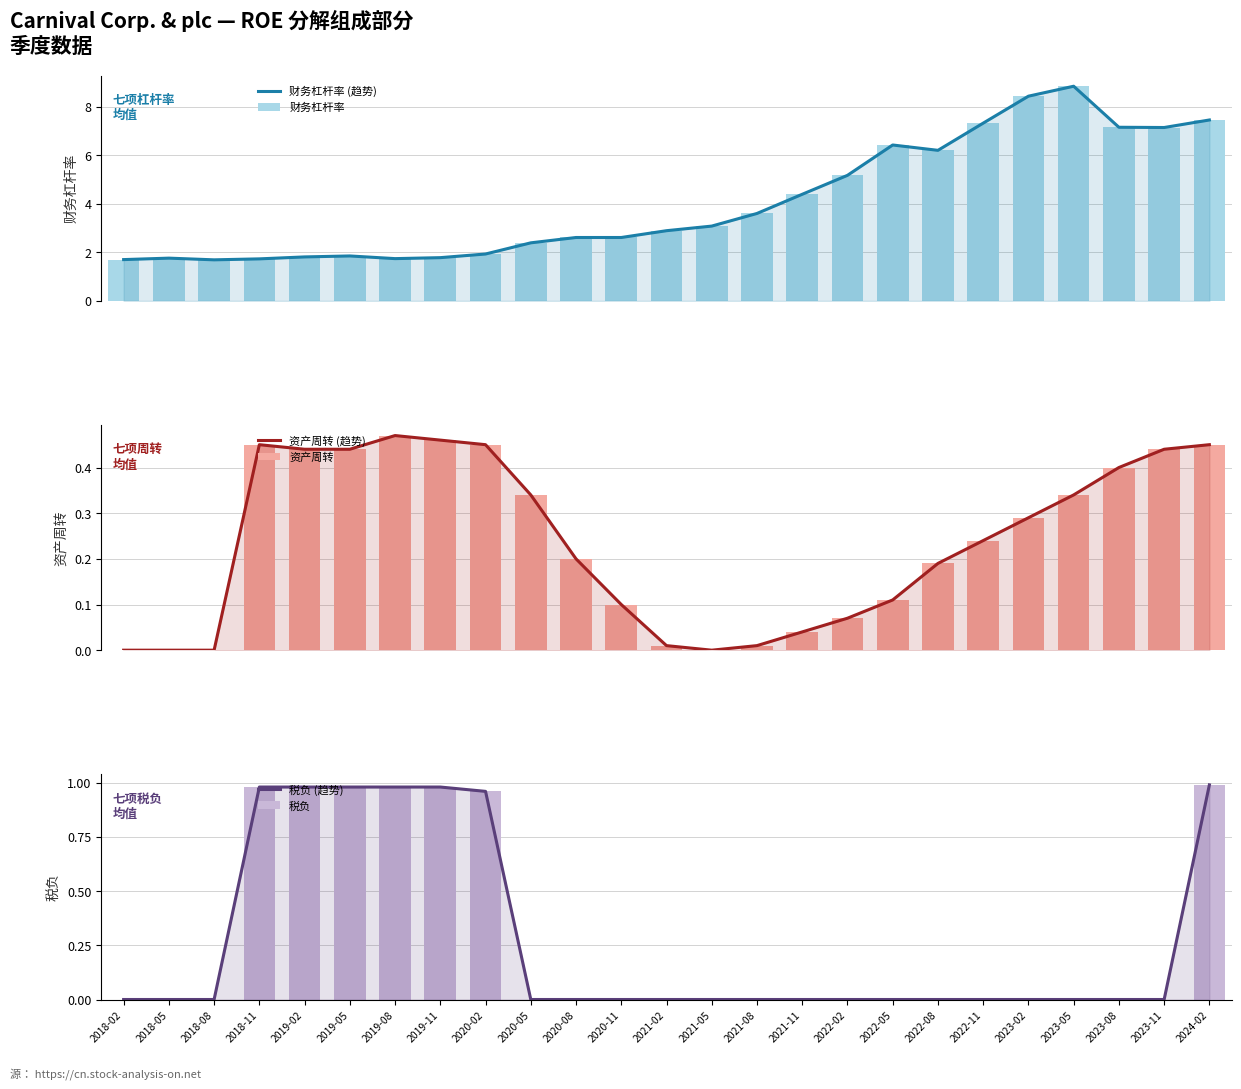

The value of 财务杠杆率 (趋势) at 2020-11 is 4.7. True or false?

False